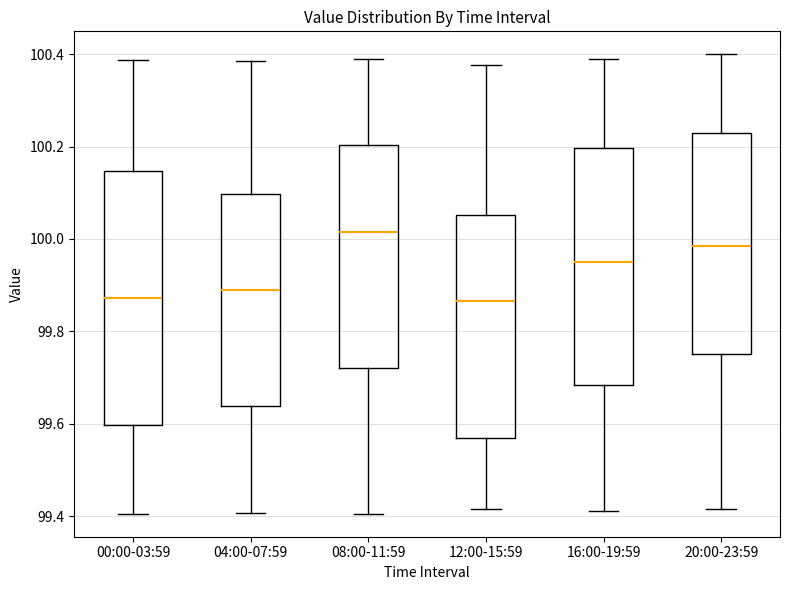

Which box is the tallest, from its lower edge to its upper edge?

00:00-03:59